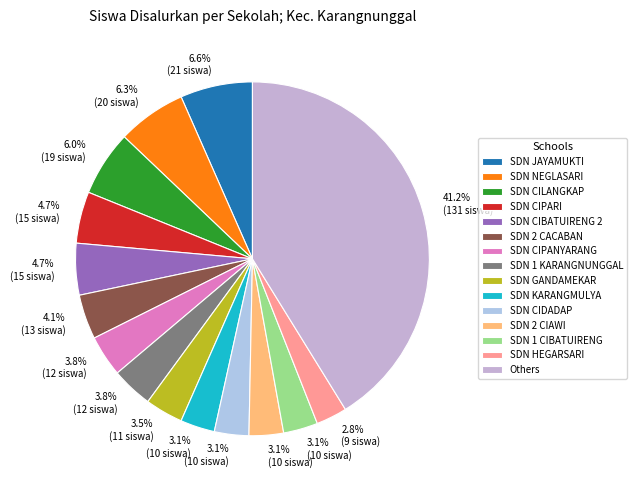

Does any single category account for the majority?

No